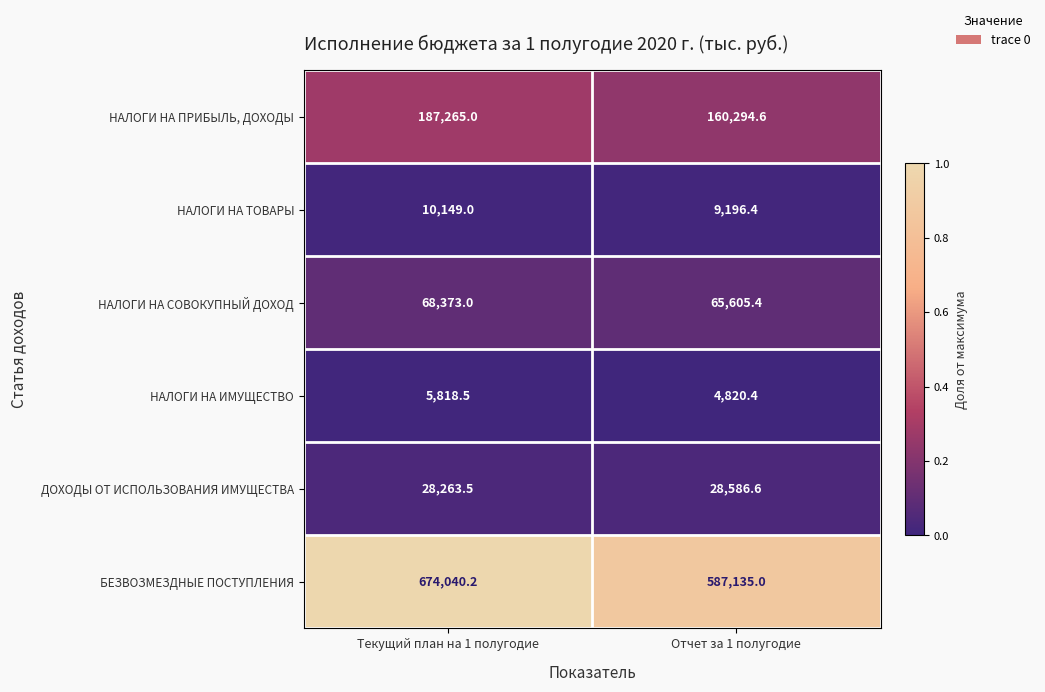

What is the total value across all series at Отчет за 1 полугодие?

855638.4